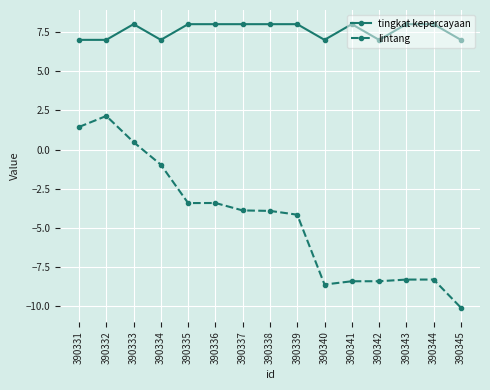

Does the chart display data point markers on the line(s)?

Yes